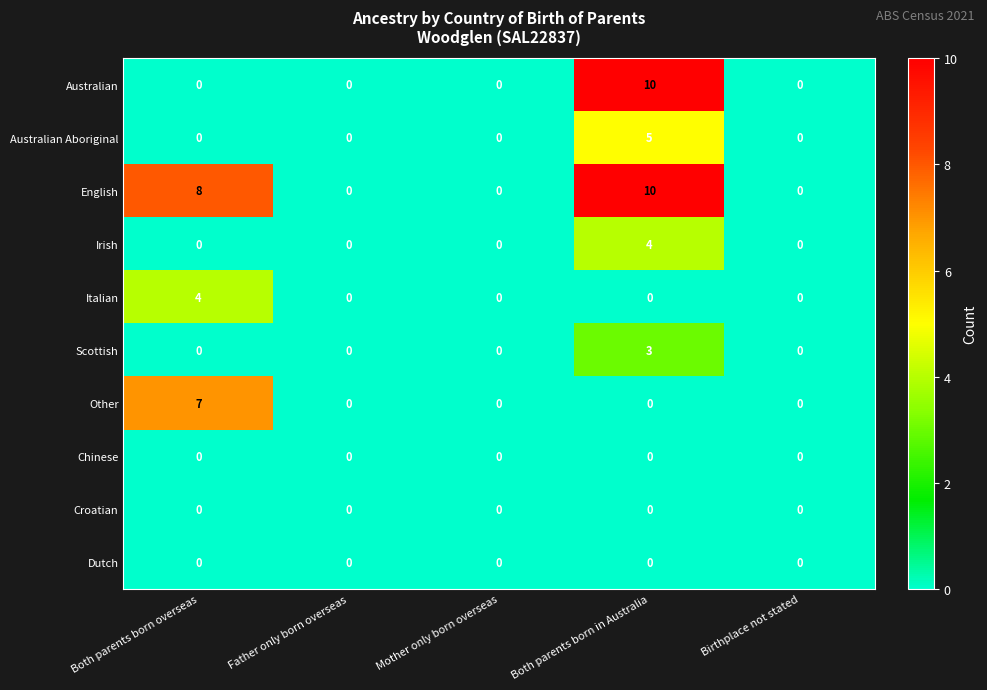

What is the highest value of the Italian series?

4